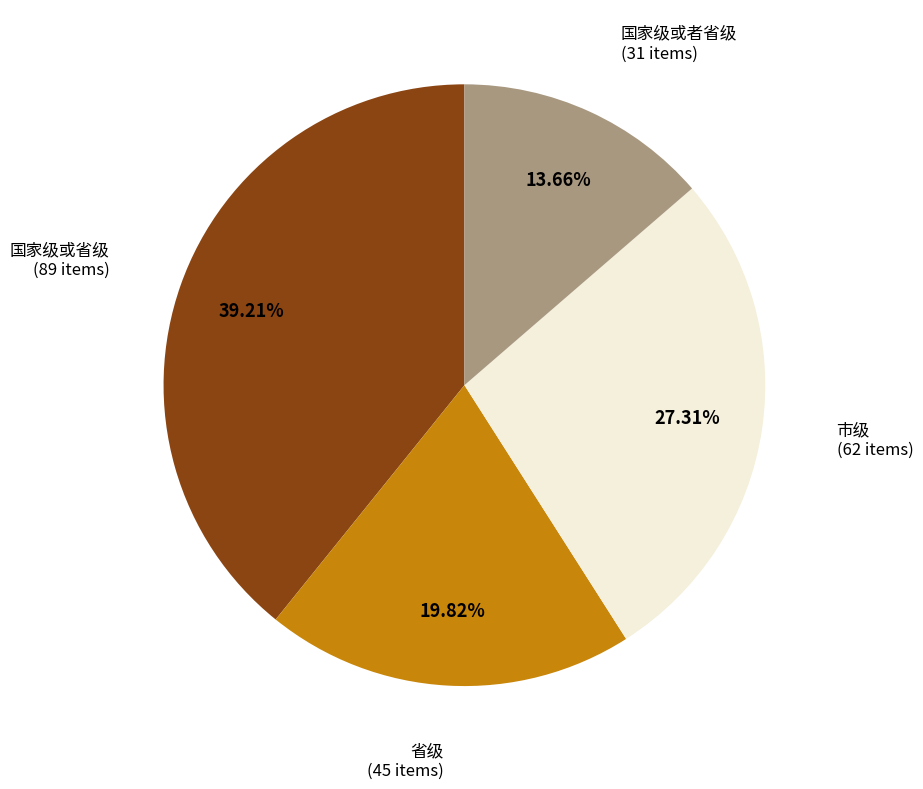

Rank the categories by value from lowest to highest.

国家级或者省级, 省级, 市级, 国家级或省级